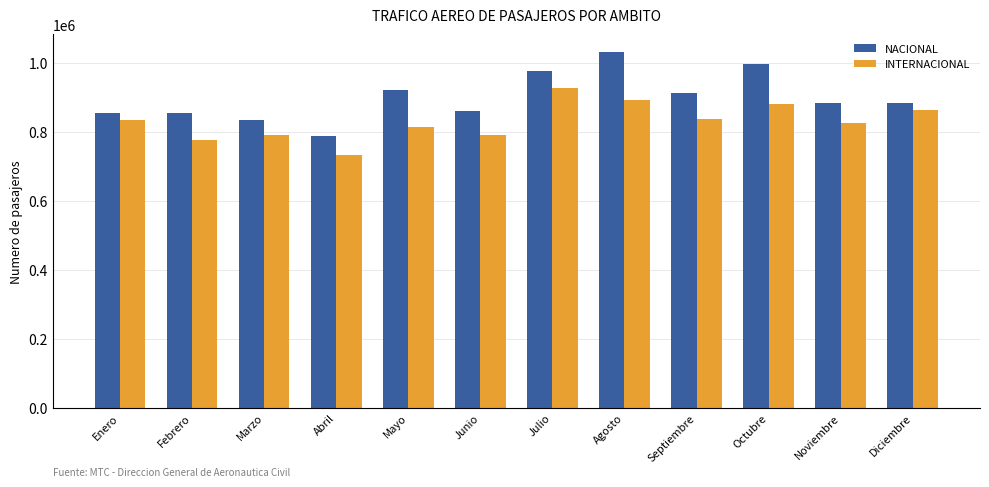

Rank the series at Junio from lowest to highest value.

INTERNACIONAL, NACIONAL